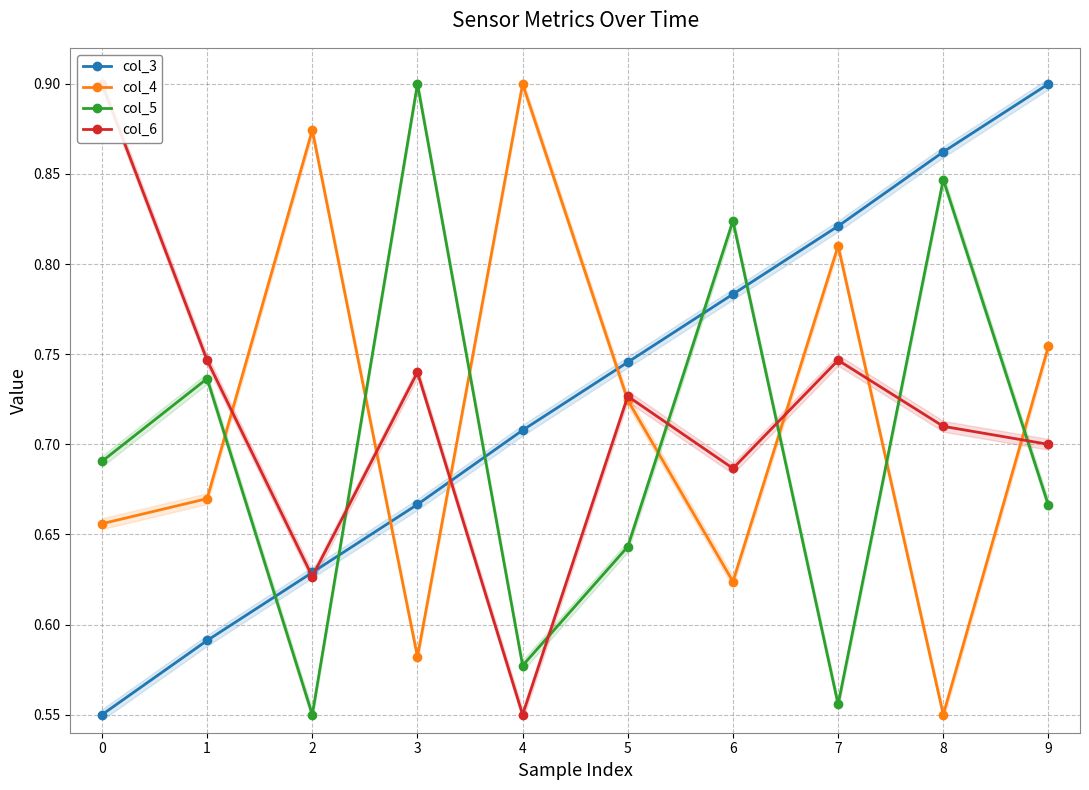

Which series changed the most between 3 and 6?

col_3